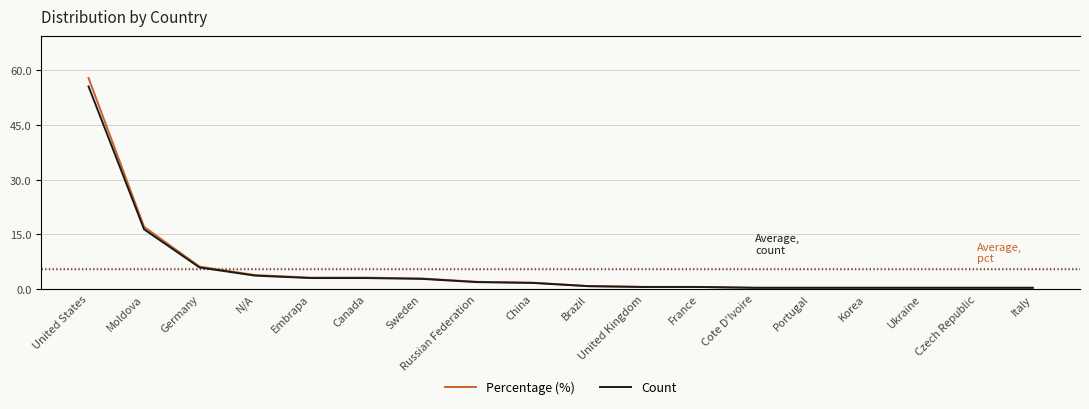

What is the value of the Count point at the 5th from the left?

13.0